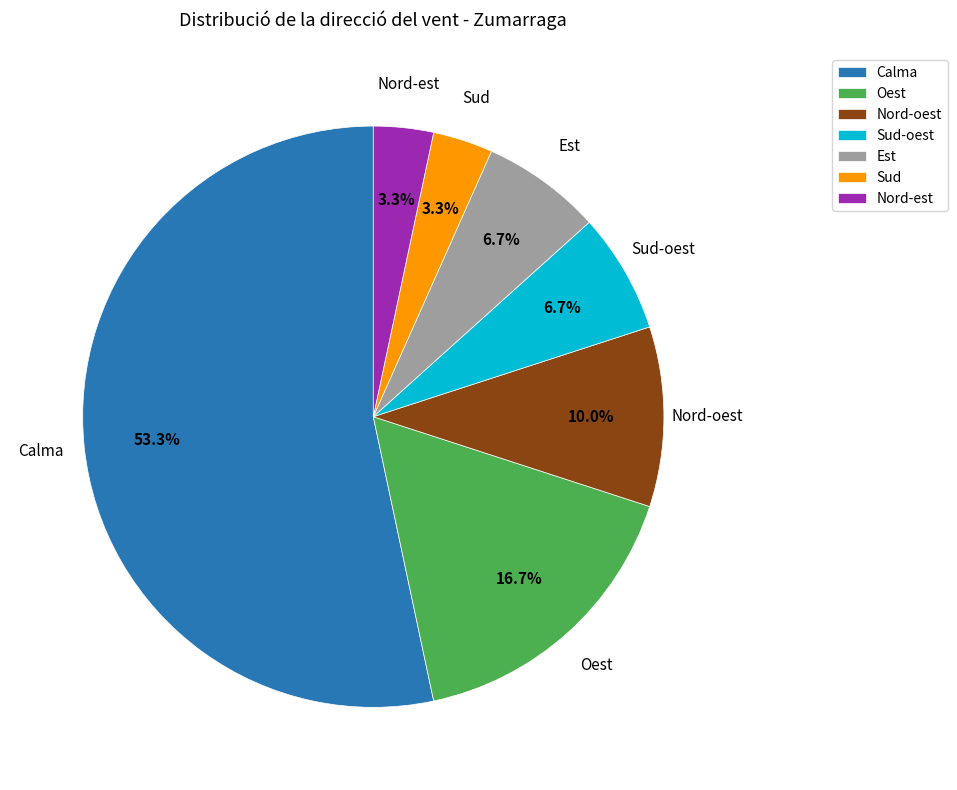

Which slice is the largest?

Calma